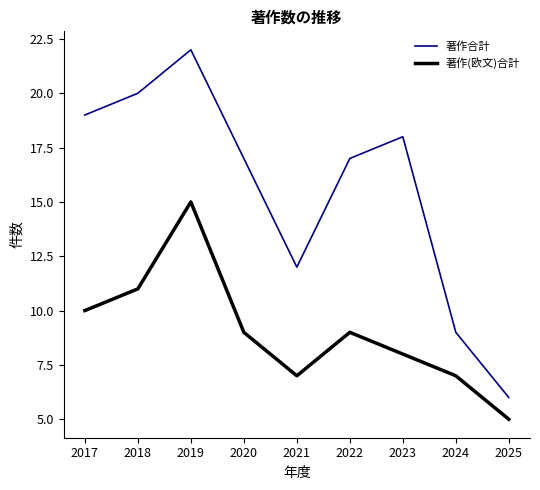

What is the difference between the 著作合計 values at 2020 and 2018?

3